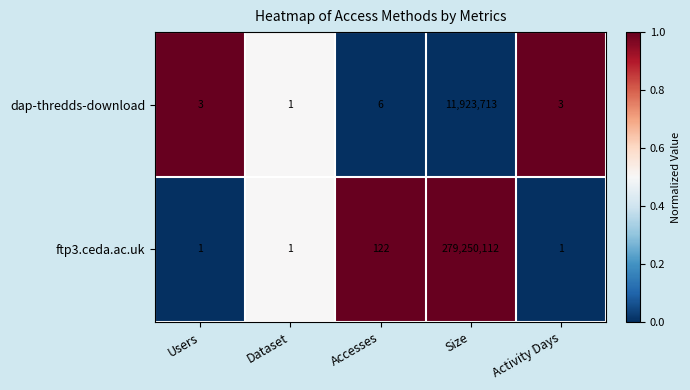

How many series are shown in this chart?

2